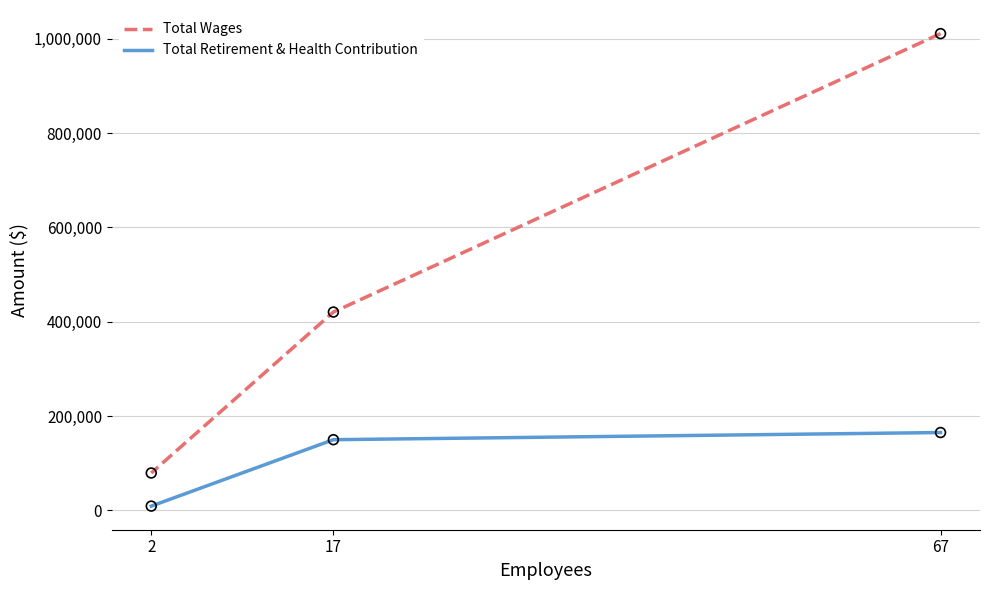

Which series contains the lowest Y value?

Total Retirement & Health Contribution